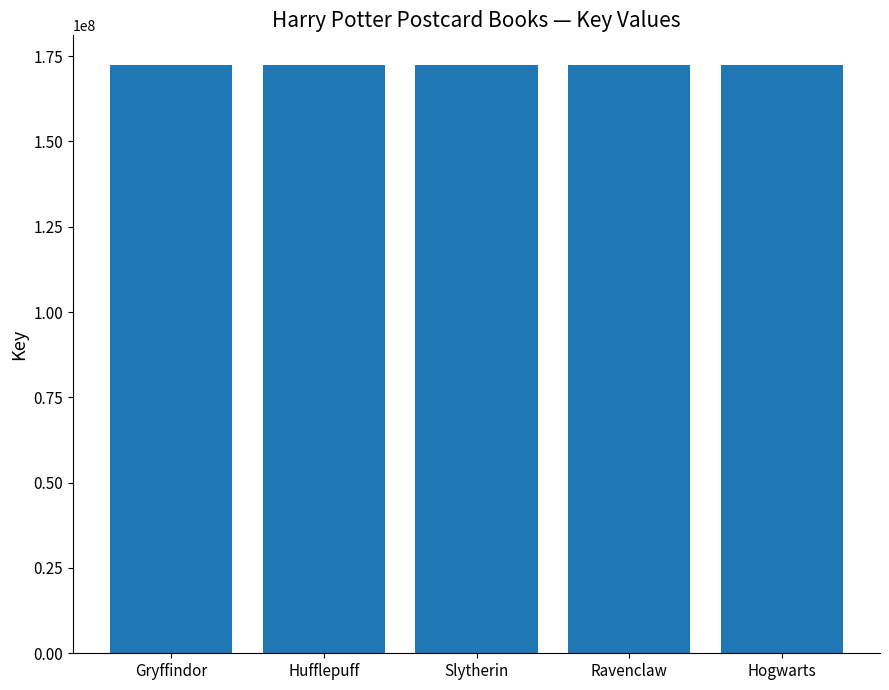

What is the average value?

172444256